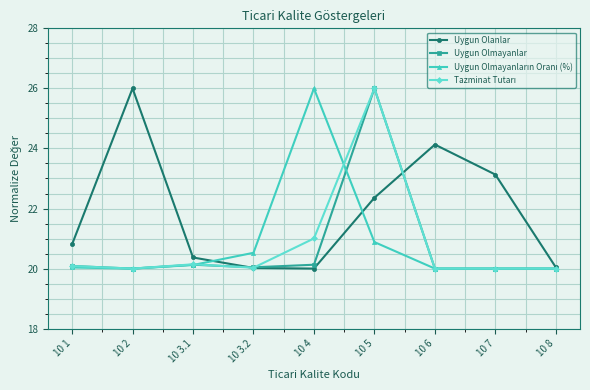

True or false: Uygun Olmayanlar has more than 1 points higher than both neighbors.

True